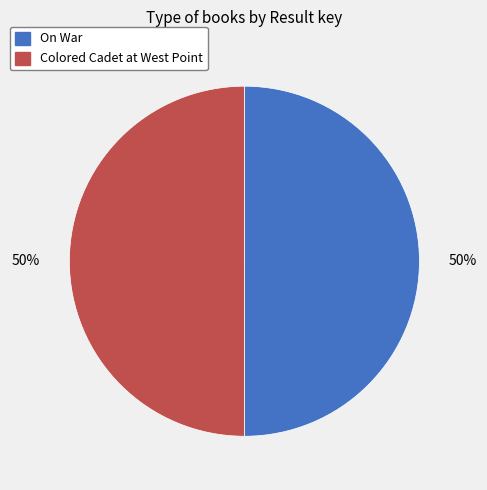

Count the number of slices in the pie.

2